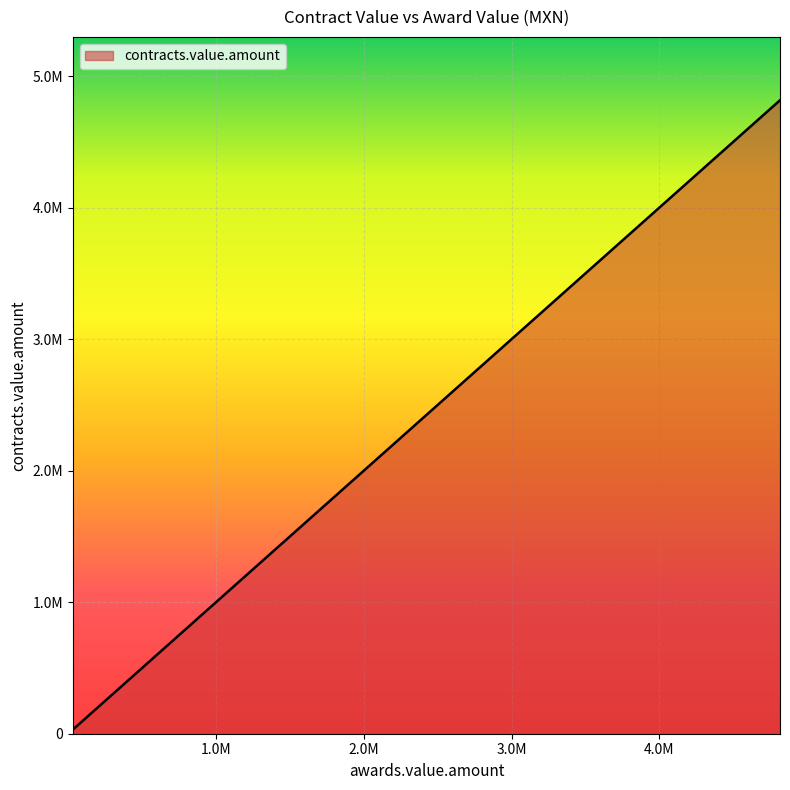

What is the value of the 7th point from the left?

721636.4